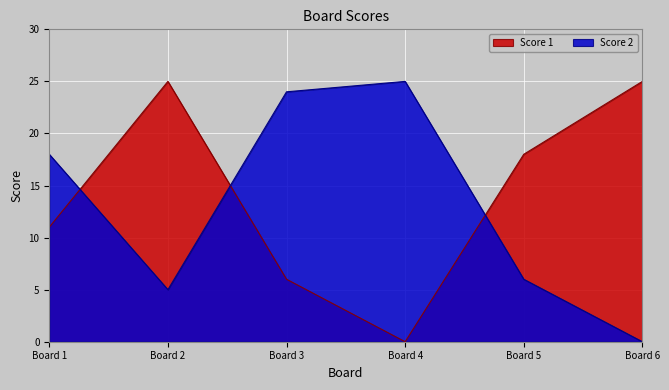

Rank the series at 6 from lowest to highest value.

Score 2, Score 1